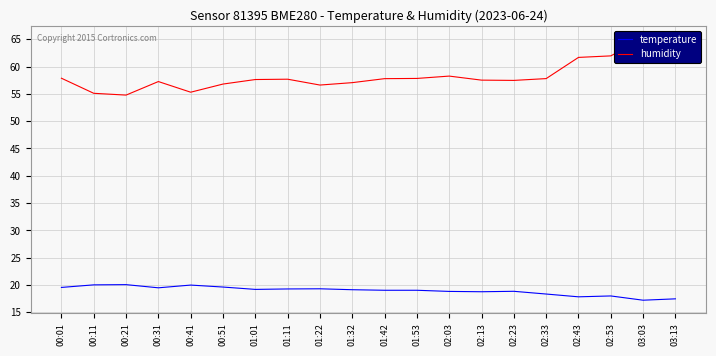

Between 02:53 and 01:42, which is larger?

01:42